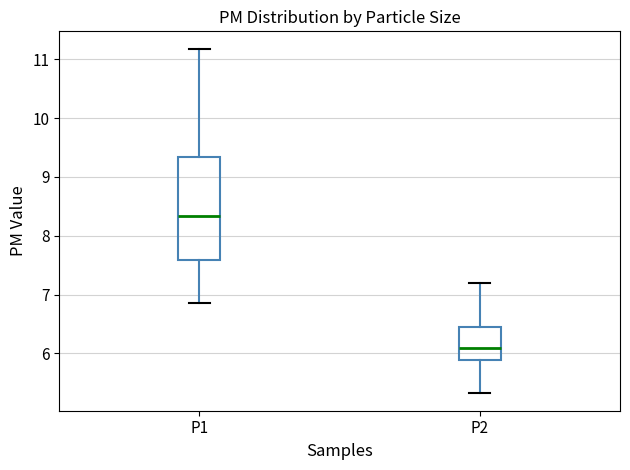

Reading left to right, read every box against the y-axis: the position of its median line, the range the box covers, and the ends of its whiskers. The values are not printed on the chart, so give them approximately, as read against the axis.

P1: median 8.3, box 7.6 to 9.3, whiskers 6.9 to 11.2
P2: median 6.1, box 5.9 to 6.5, whiskers 5.3 to 7.2